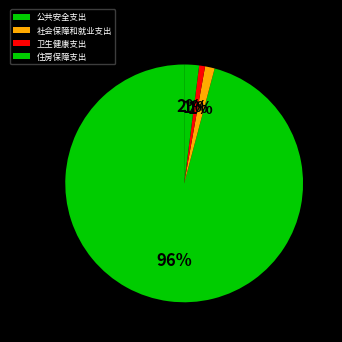

What is the smallest slice in the pie chart?

卫生健康支出